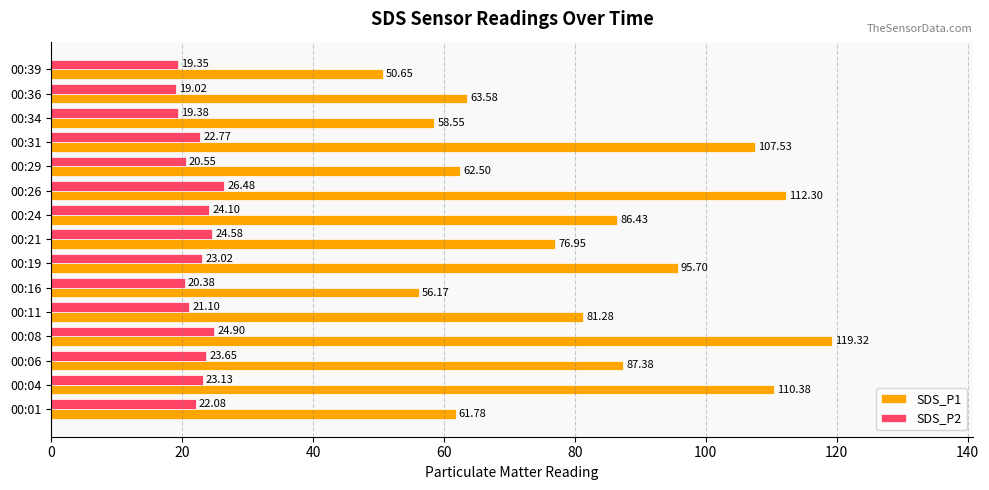

What is the average value of the SDS_P1 series?

82.0